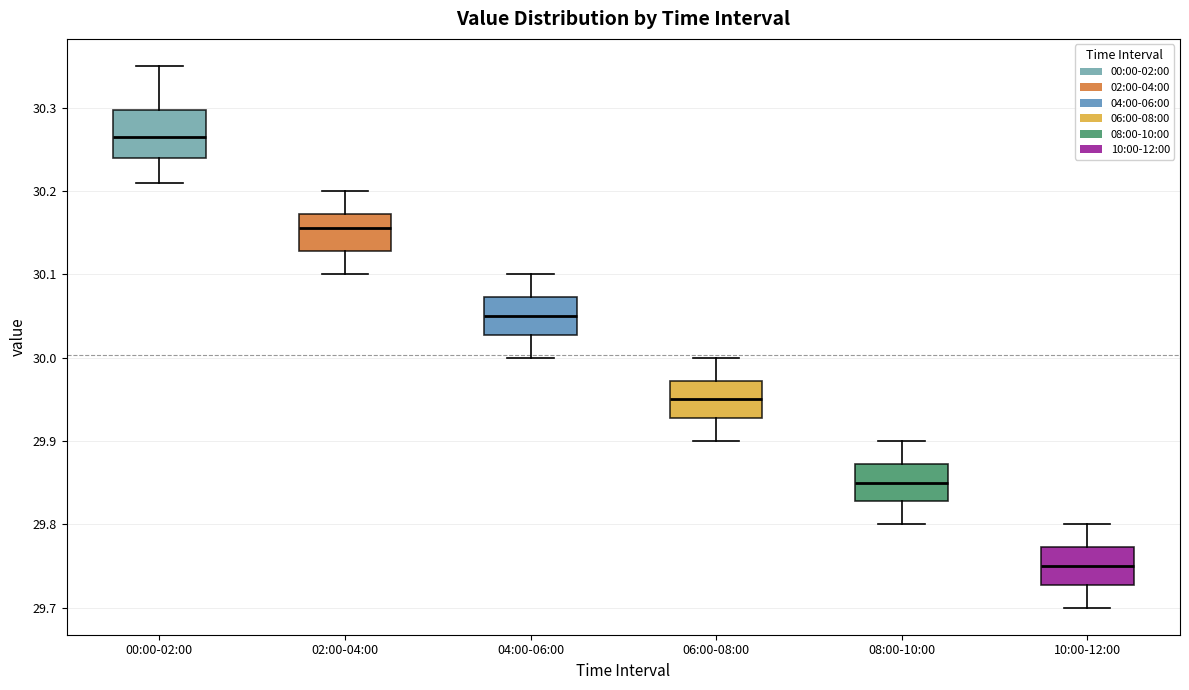

Where is the lower edge of the box for 10:00-12:00 on the y-axis? The values are not printed on the chart, so give them approximately, as read against the axis.

29.73